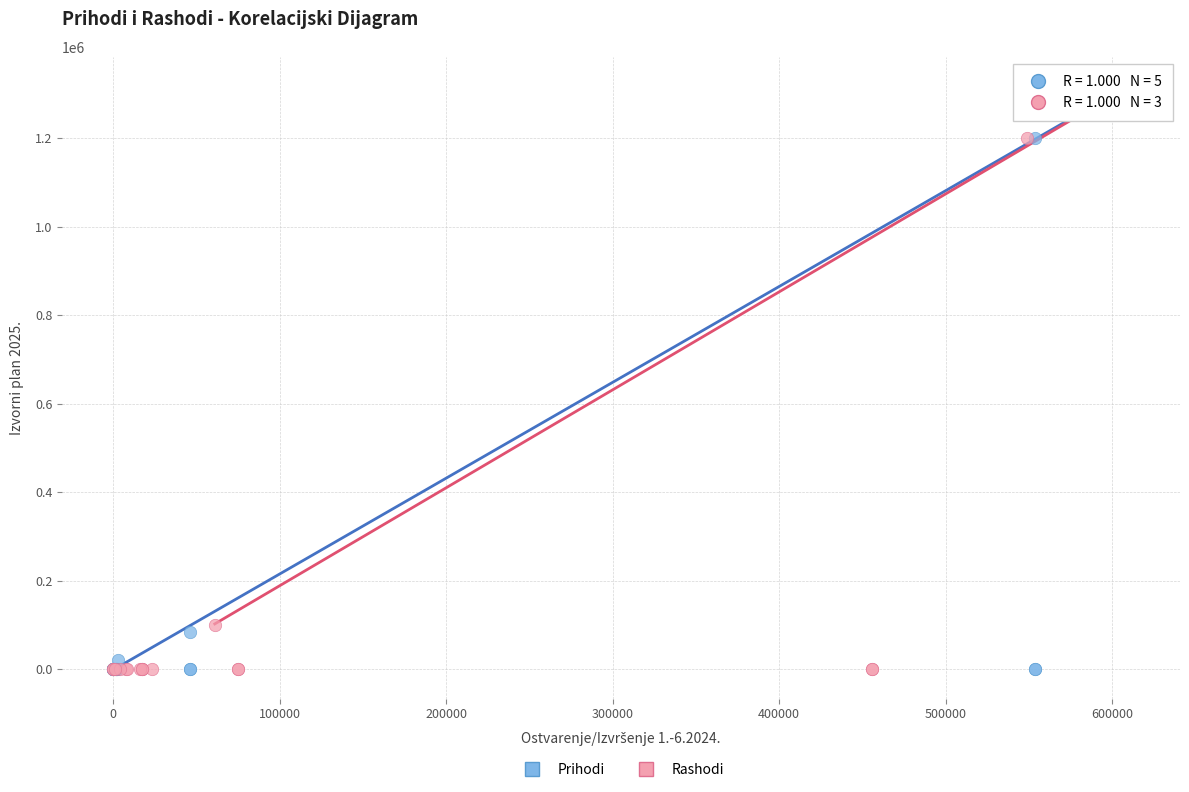

Which series has the widest spread of Y values?

Prihodi